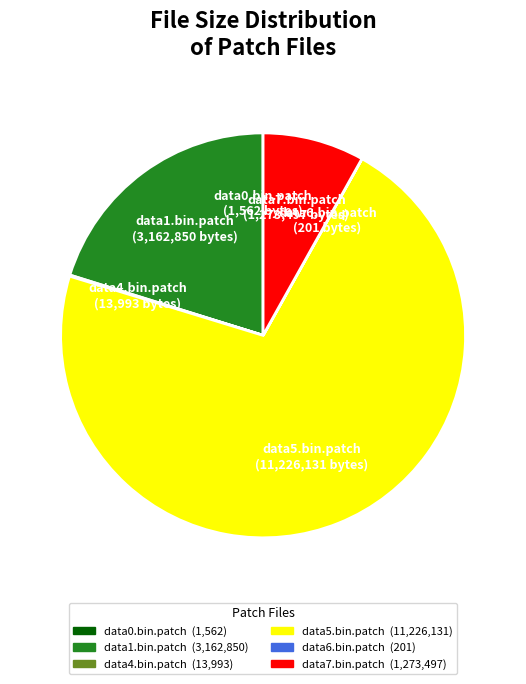

True or false: data5.bin.patch accounts for 77% of the total.

False